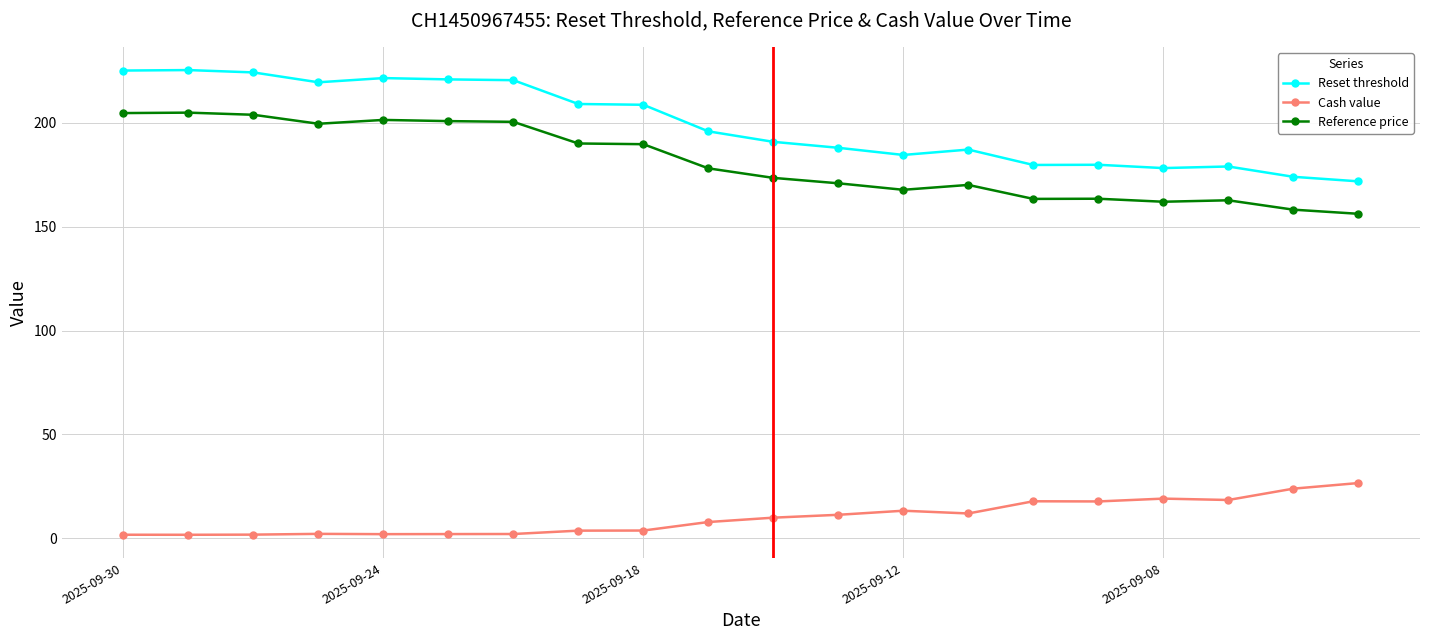

What is the value of the Reference price point at the 15th from the left?

163.4